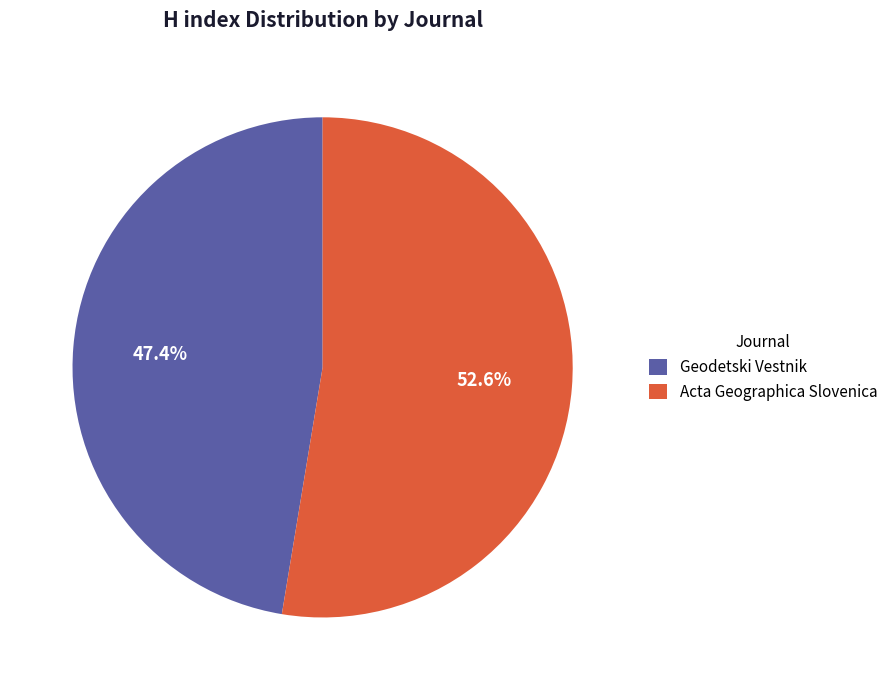

What percentage is the Geodetski Vestnik slice, to the nearest percent?

47%